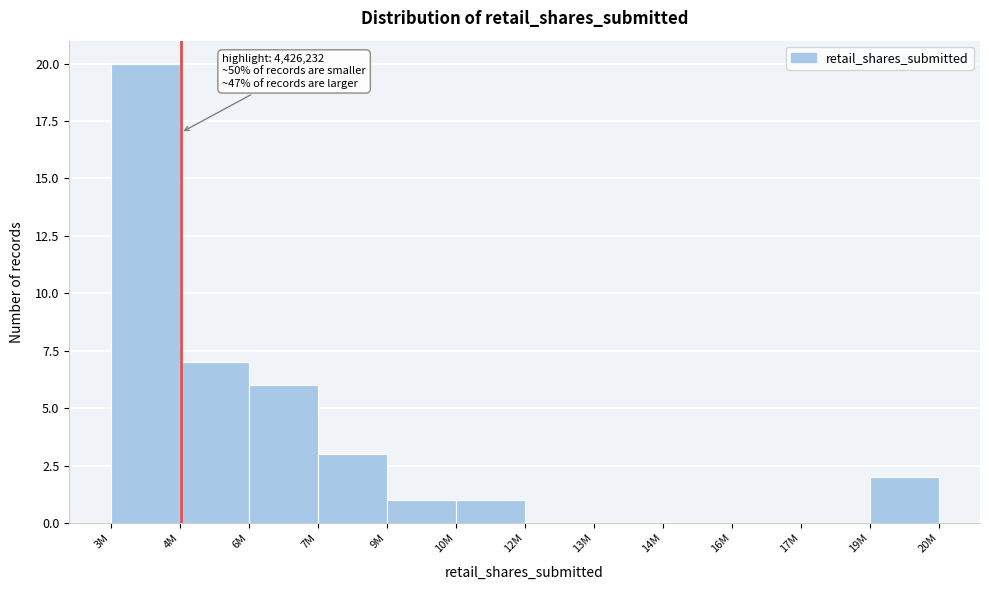

Reading right to left, transcribe all the data shown in this chart.

19M=2	17M=0	16M=0	14M=0	13M=0	12M=0	10M=1	9M=1	7M=3	6M=6	4M=7	3M=20